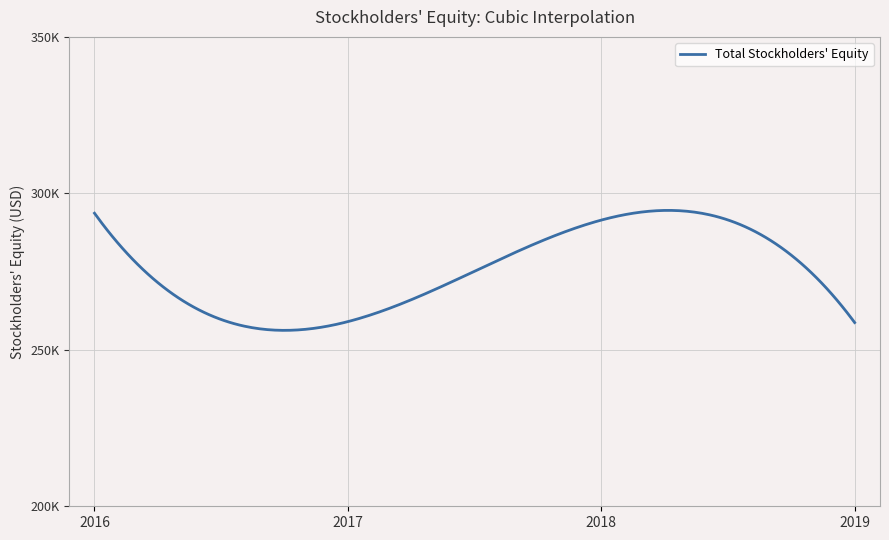

Reading right to left, transcribe all the data shown in this chart.

258707	291454	259013	293652